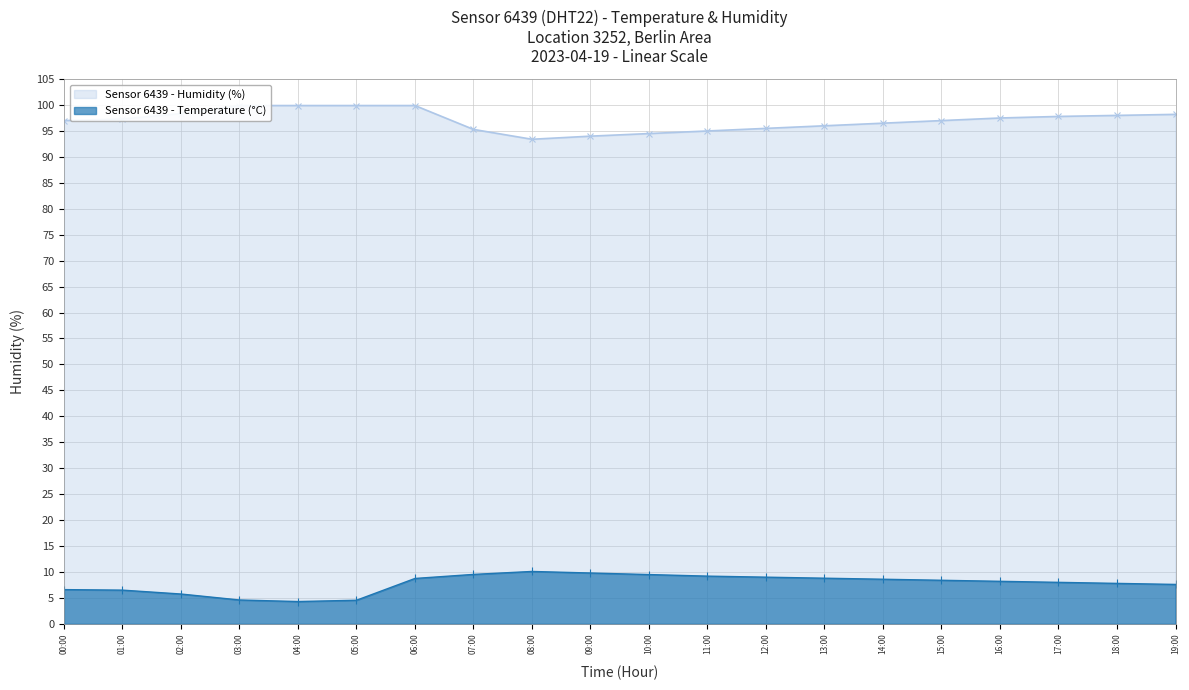

How many categories are shown in the chart?

20